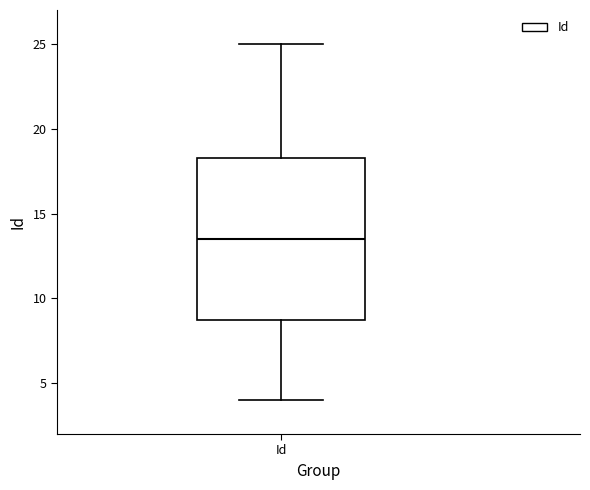

Where does the upper whisker of the box for Id end on the y-axis? The values are not printed on the chart, so give them approximately, as read against the axis.

25.0